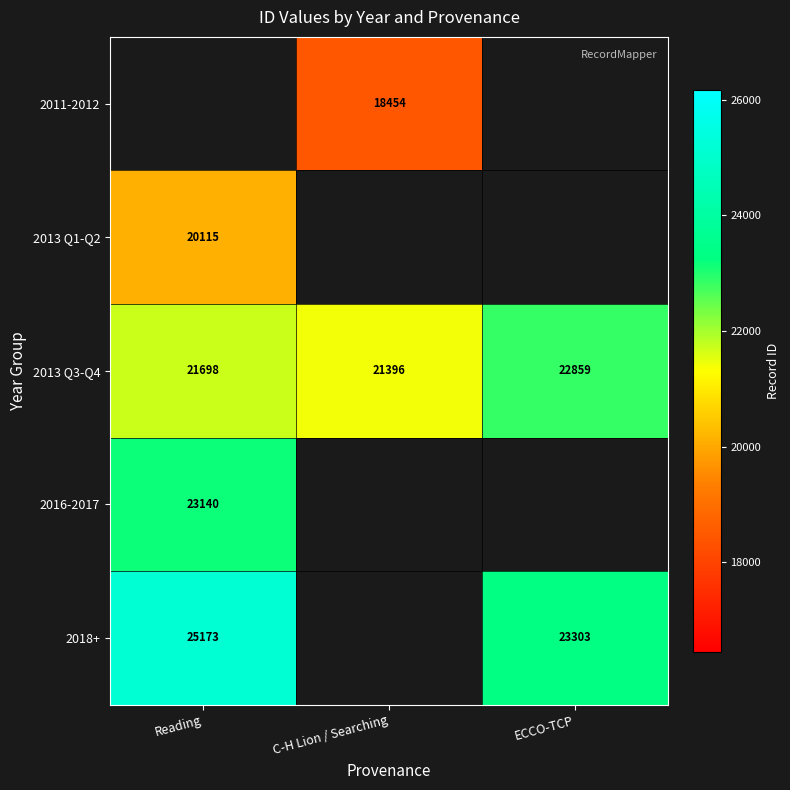

At which category does the chart reach its peak across all series?

Reading